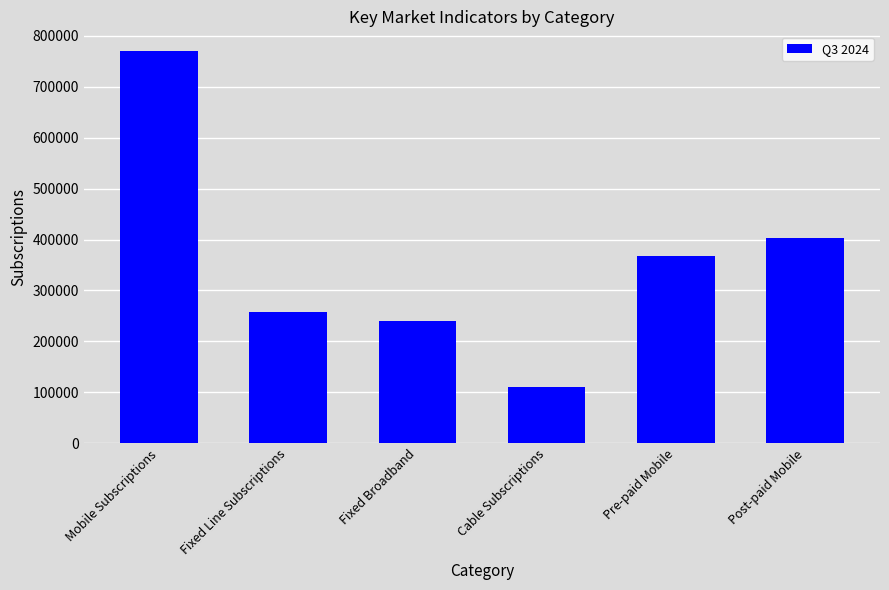

What is the ratio of the value at Mobile Subscriptions to the value at Pre-paid Mobile?

2.1